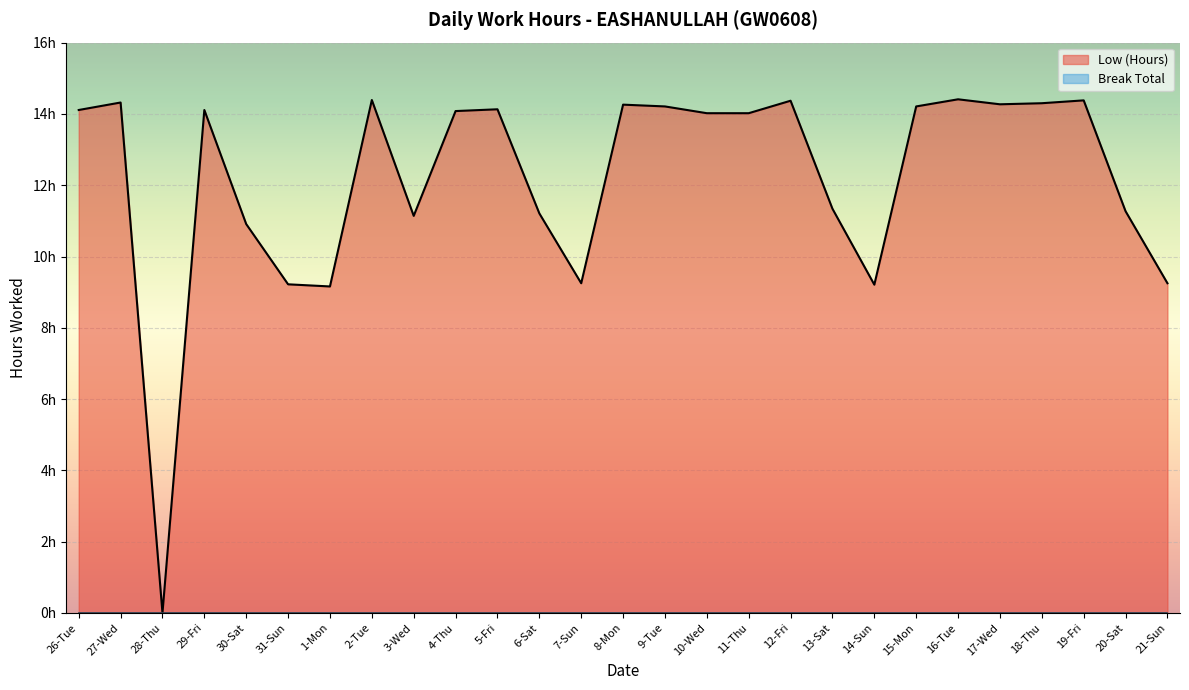

The value at 18-Thu is 4.9. True or false?

False